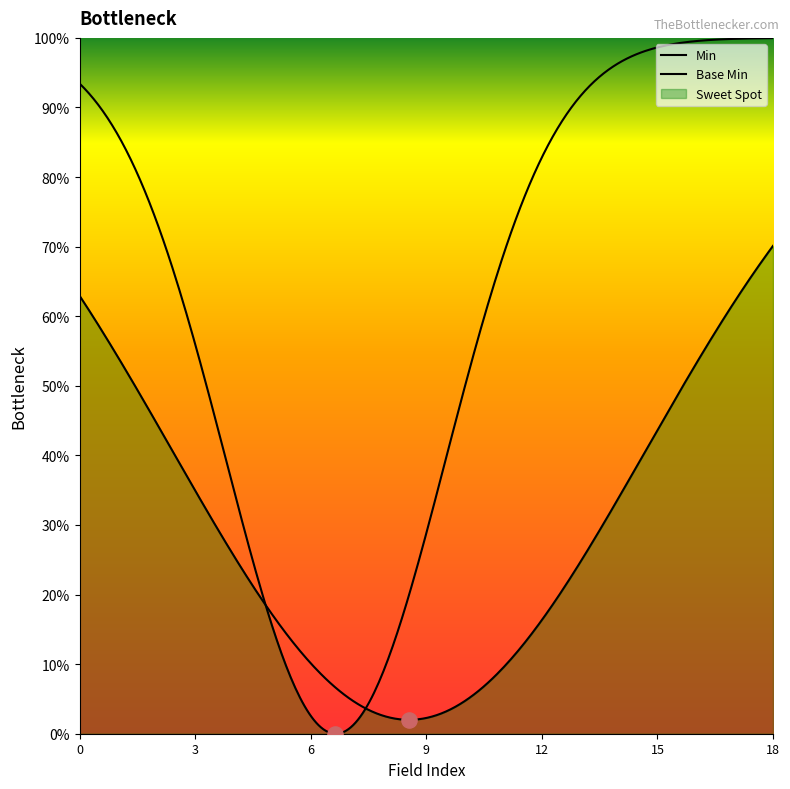

Which series has the largest Y range (max minus min)?

Min